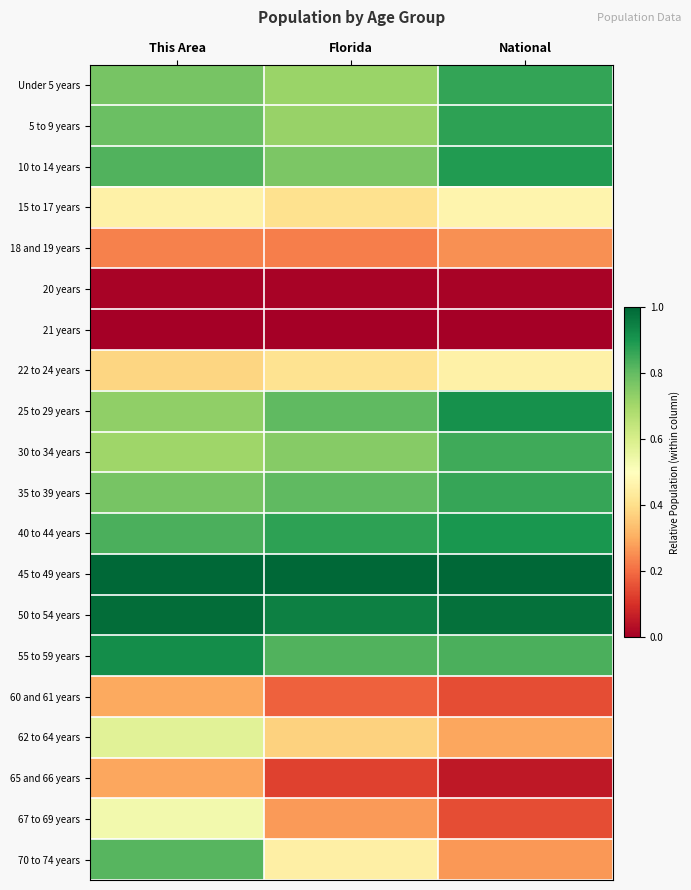

Reading left to right, what are all the values shown in this chart?

Under 5 years: This Area=0.8	Florida=0.7	National=0.9
5 to 9 years: This Area=0.8	Florida=0.7	National=0.9
10 to 14 years: This Area=0.8	Florida=0.8	National=0.9
15 to 17 years: This Area=0.5	Florida=0.4	National=0.5
18 and 19 years: This Area=0.2	Florida=0.2	National=0.3
20 years: This Area=0.0	Florida=0.0	National=0.0
21 years: This Area=0.0	Florida=0.0	National=0.0
22 to 24 years: This Area=0.4	Florida=0.4	National=0.5
25 to 29 years: This Area=0.7	Florida=0.8	National=0.9
30 to 34 years: This Area=0.7	Florida=0.7	National=0.9
35 to 39 years: This Area=0.8	Florida=0.8	National=0.9
40 to 44 years: This Area=0.8	Florida=0.9	National=0.9
45 to 49 years: This Area=1.0	Florida=1.0	National=1.0
50 to 54 years: This Area=1.0	Florida=0.9	National=1.0
55 to 59 years: This Area=0.9	Florida=0.8	National=0.8
60 and 61 years: This Area=0.3	Florida=0.2	National=0.2
62 to 64 years: This Area=0.6	Florida=0.4	National=0.3
65 and 66 years: This Area=0.3	Florida=0.1	National=0.1
67 to 69 years: This Area=0.5	Florida=0.3	National=0.2
70 to 74 years: This Area=0.8	Florida=0.5	National=0.3